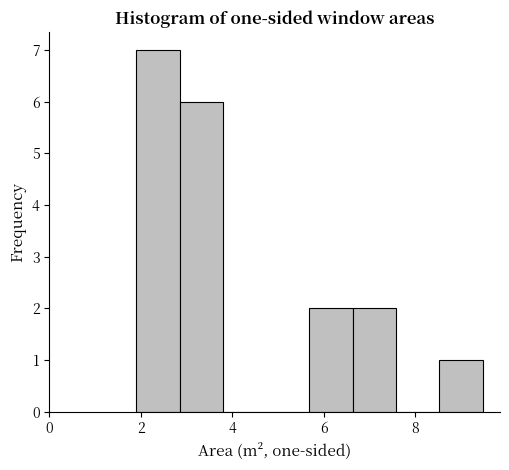

Reading left to right, list every bar in this chart as the range it spans on the x-axis followed by its height. Neither the bar edges nor the heights are printed on the chart, so give them approximately, as read against the axes.

2.0 to 2.8: 7
2.8 to 3.8: 6
3.8 to 4.8: 0
4.8 to 5.6: 0
5.6 to 6.6: 2
6.6 to 7.6: 2
7.6 to 8.6: 0
8.6 to 9.4: 1